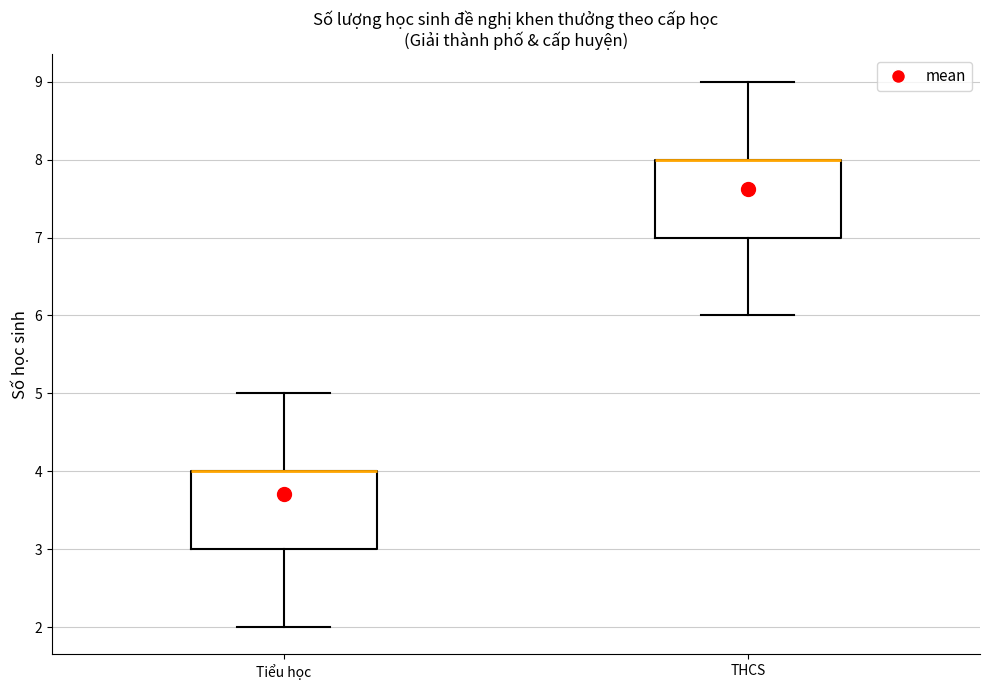

Reading left to right, read every box against the y-axis: the position of its median line, the range the box covers, and the ends of its whiskers. The values are not printed on the chart, so give them approximately, as read against the axis.

Tiểu học: median 4 (drawn on the box's upper edge), box 3 to 4, whiskers 2 to 5
THCS: median 8 (drawn on the box's upper edge), box 7 to 8, whiskers 6 to 9